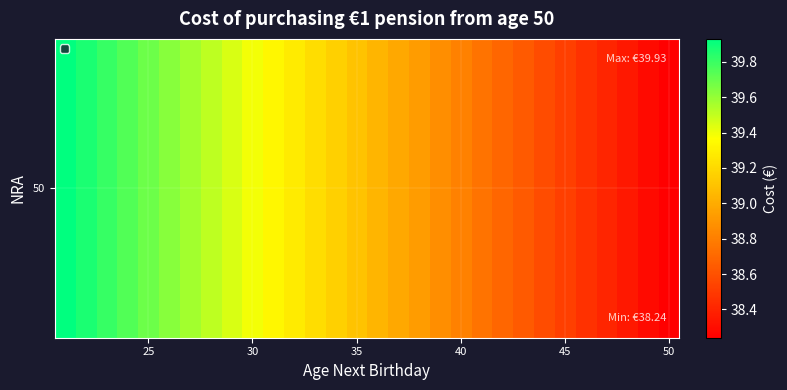

How many values exceed 39?

16